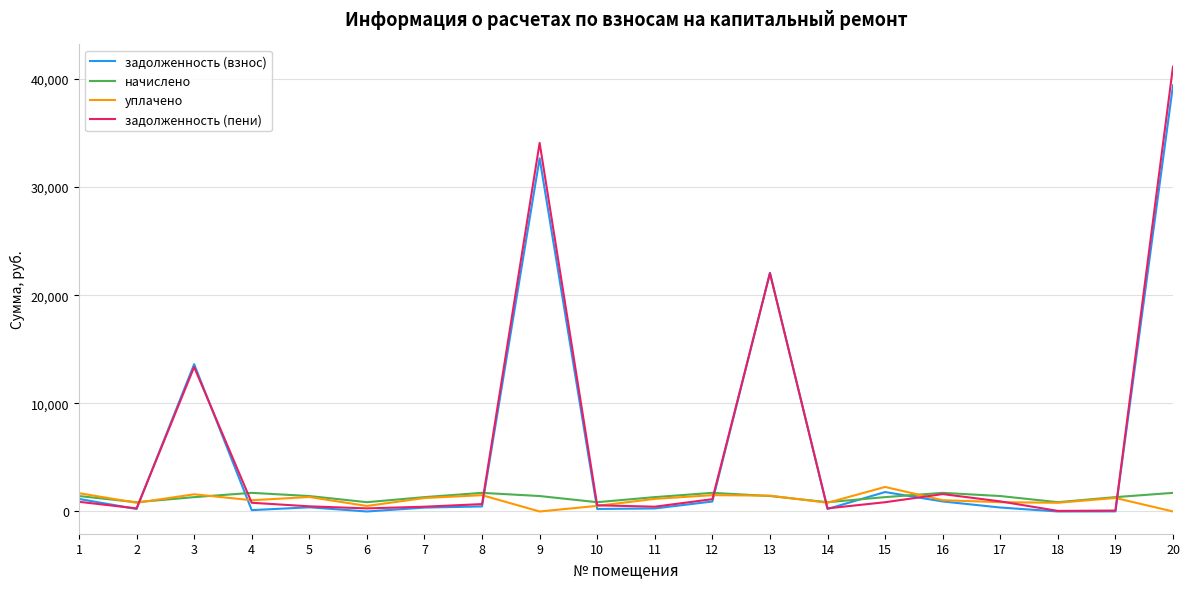

What is the total value across all series at 3?

29899.4